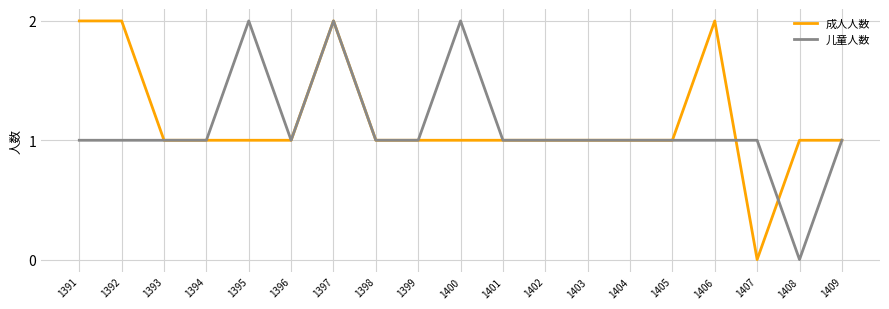

The value of 成人人数 at 1401 is 1. True or false?

True